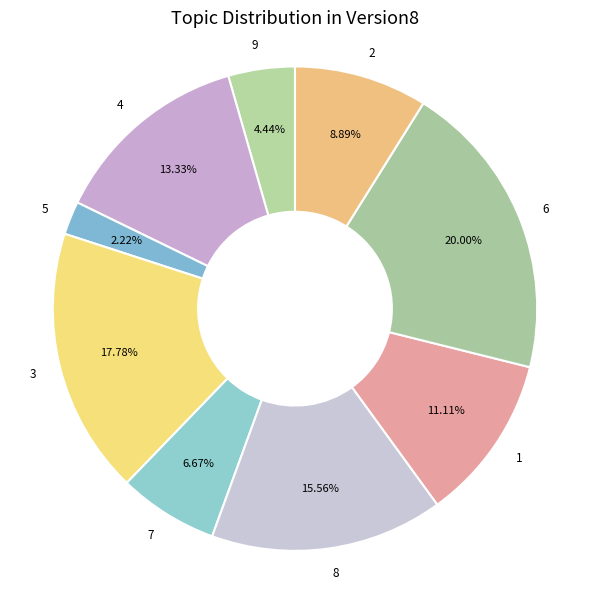

What percentage is the 3 slice, to the nearest percent?

18%